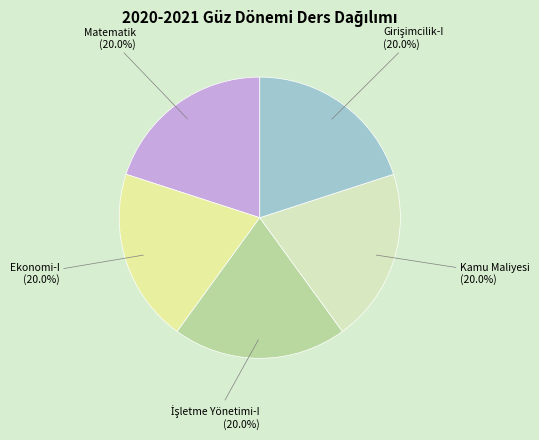

Approximately how many times larger is the value at Kamu Maliyesi compared to Ekonomi-I?

1.0